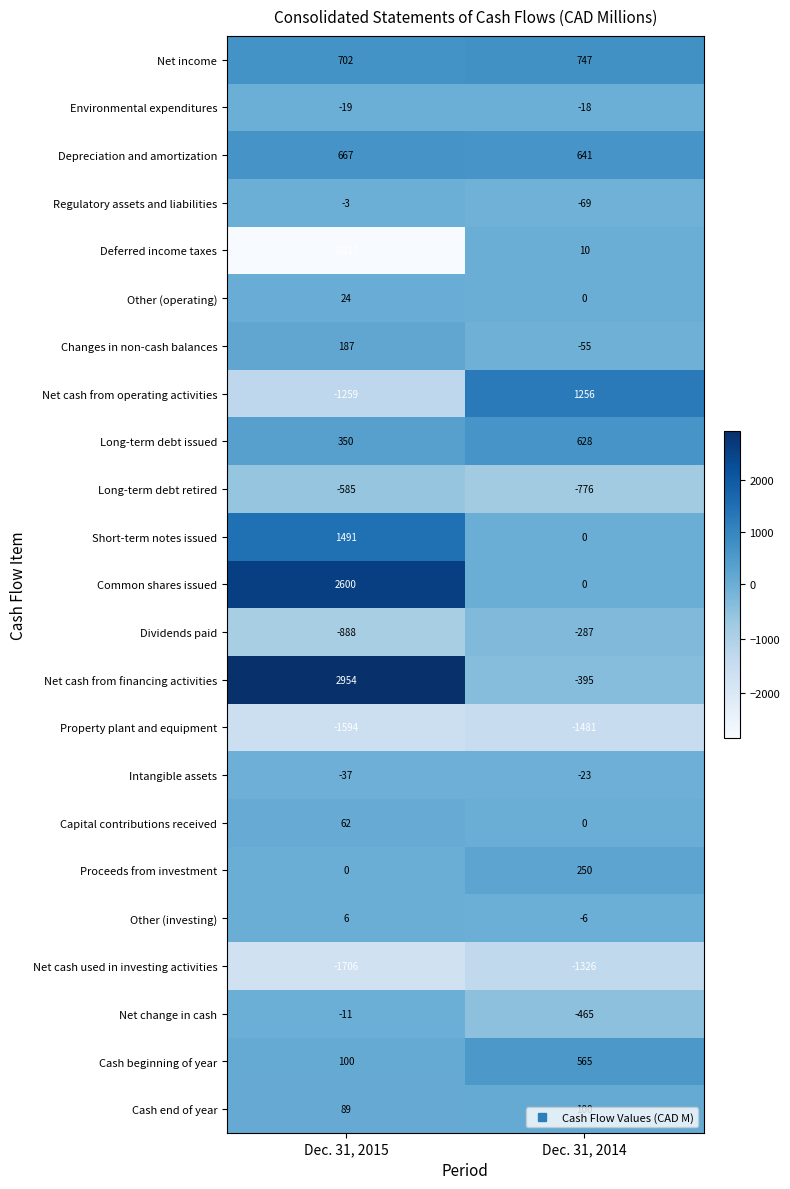

Is the value of Net cash used in investing activities at Dec. 31, 2014 greater than the value of Regulatory assets and liabilities at Dec. 31, 2014?

No